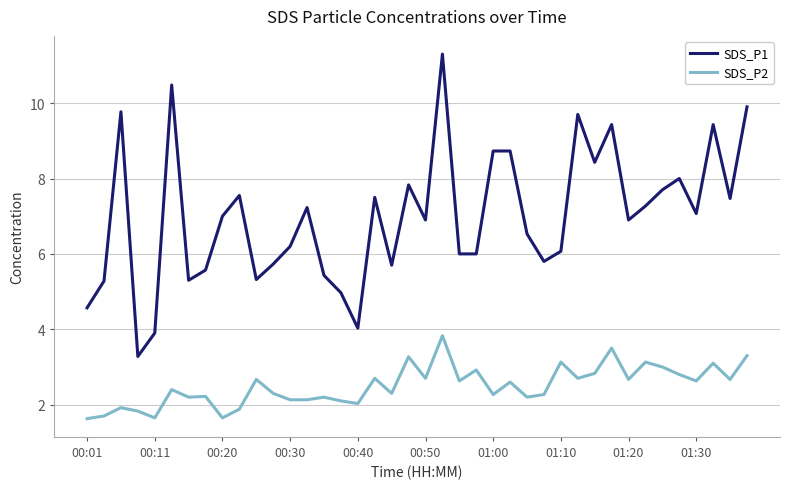

List the series in order of their peak value, lowest first.

SDS_P2, SDS_P1